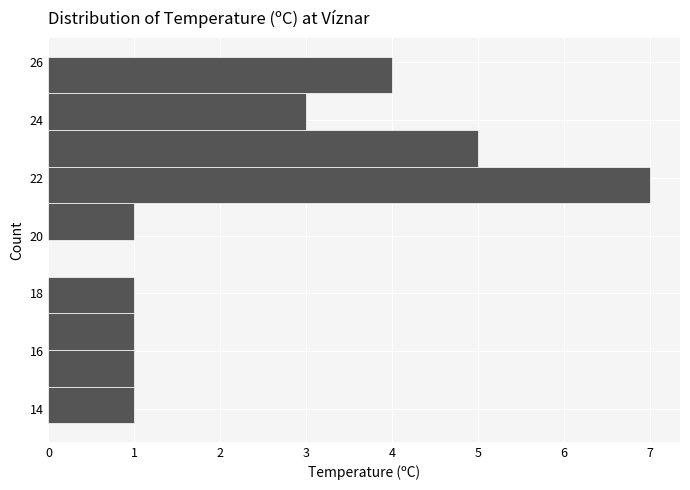

Which range on the y-axis has the longest bar?

21.2 to 22.4